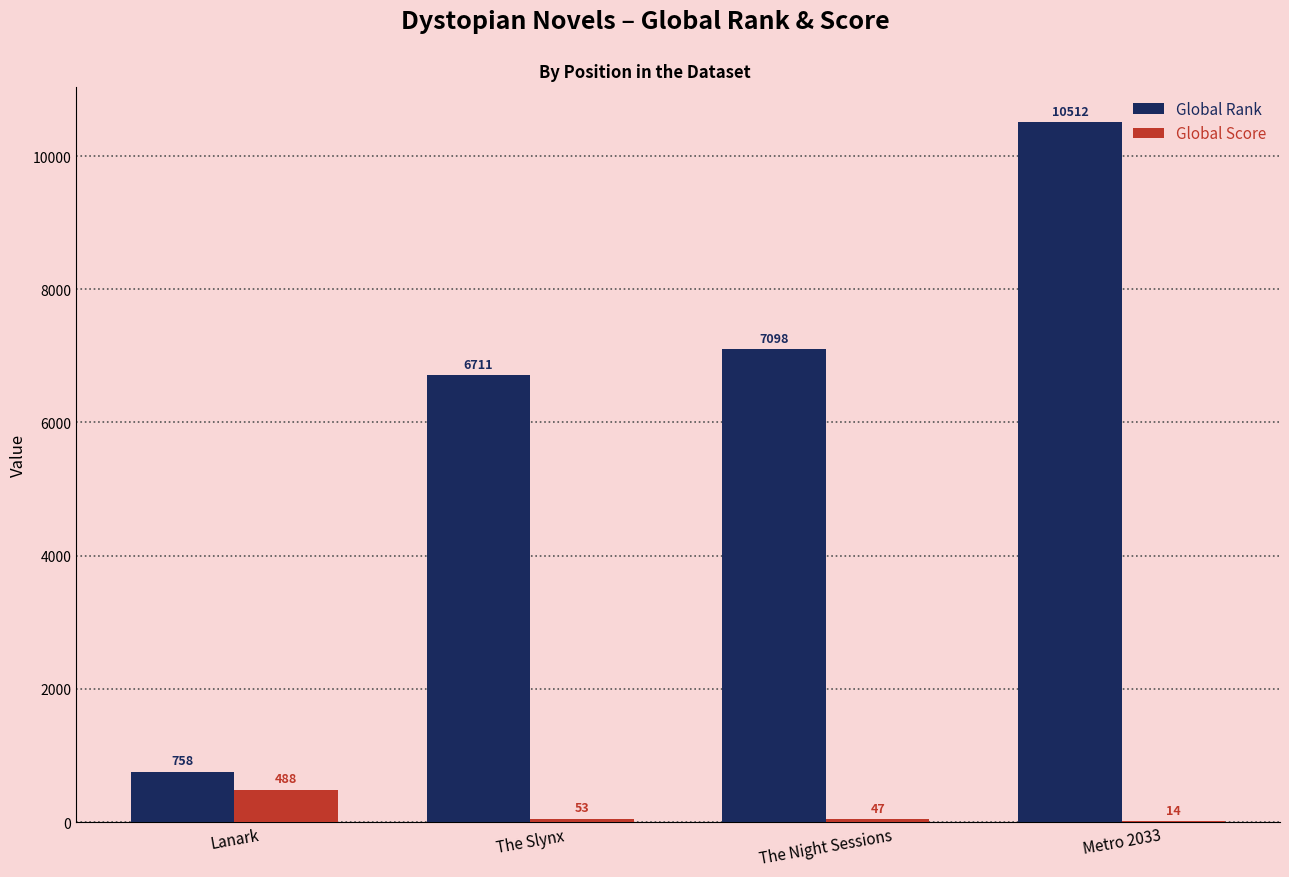

Where is Global Rank nearest to the value 5635?

The Slynx